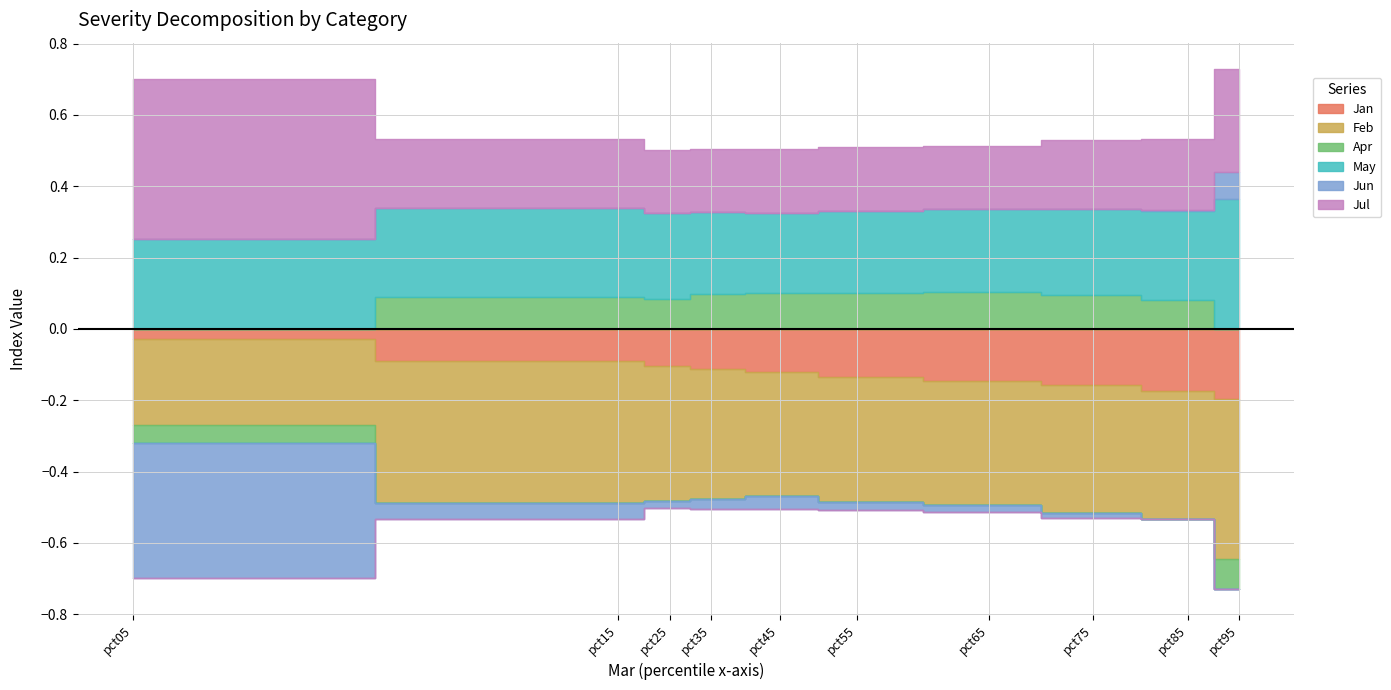

What are all the series names shown in the legend?

Jan, Feb, Apr, May, Jun, Jul